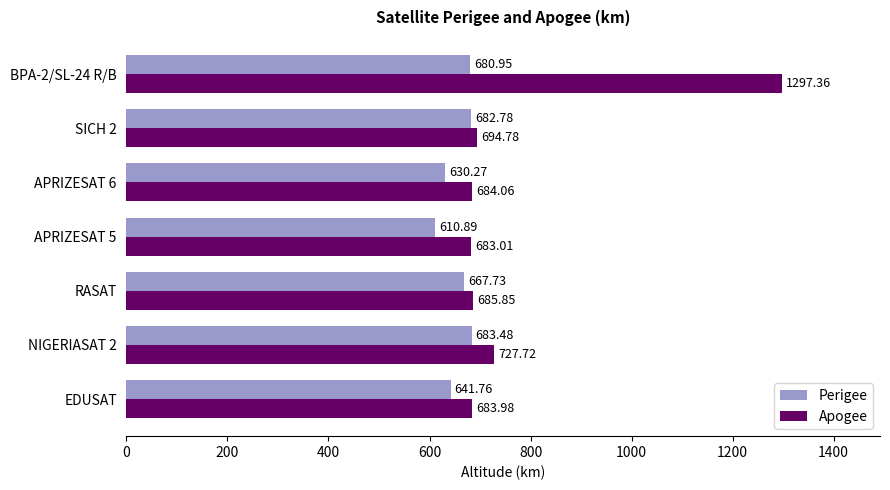

Which series has the largest range (max minus min)?

Apogee